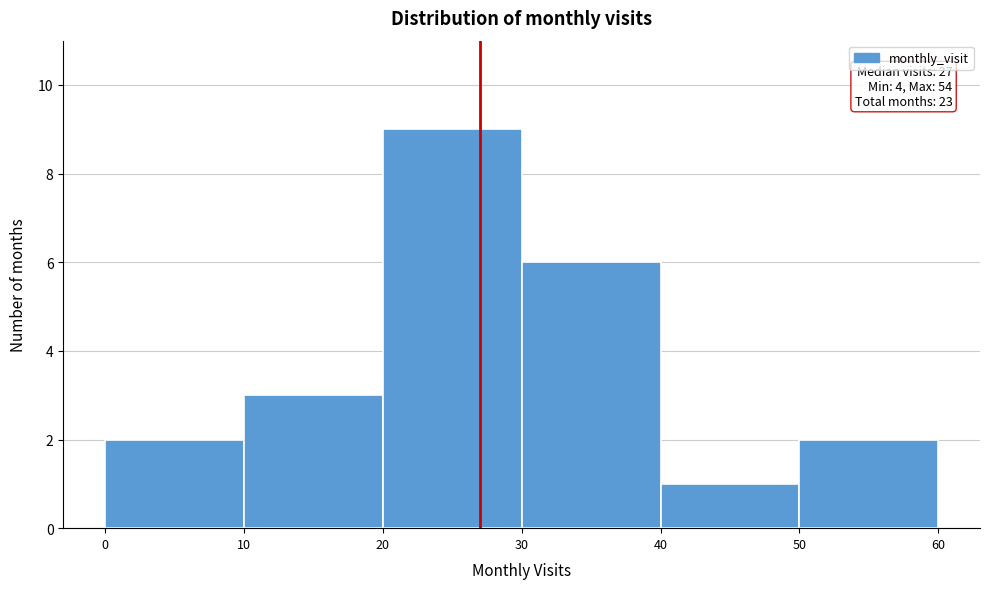

Over which range of the x-axis is the bar tallest?

20 to 30